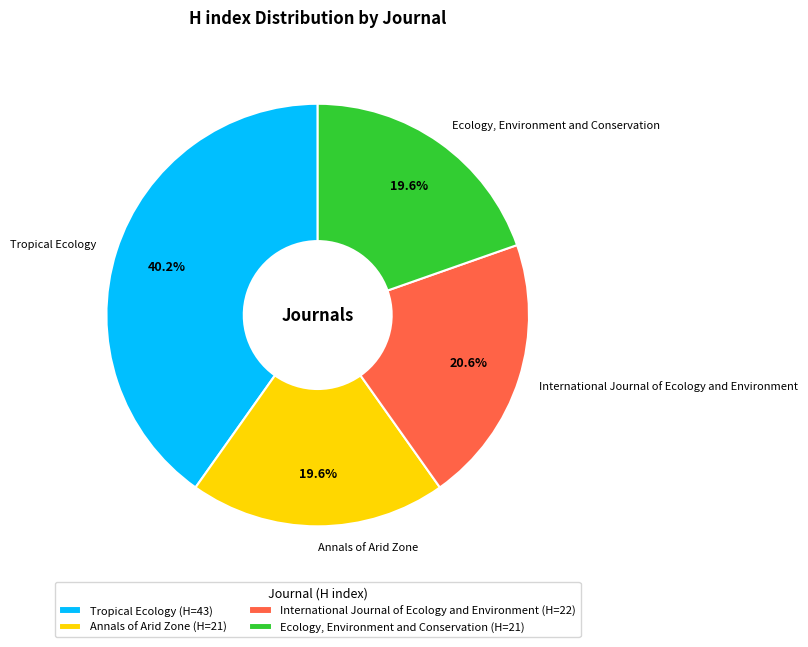

Approximately how many times larger is the value at Annals of Arid Zone compared to Ecology, Environment and Conservation?

1.0